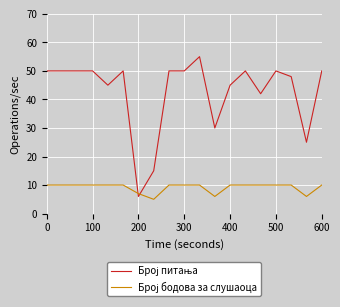

What is the smallest value displayed?

5